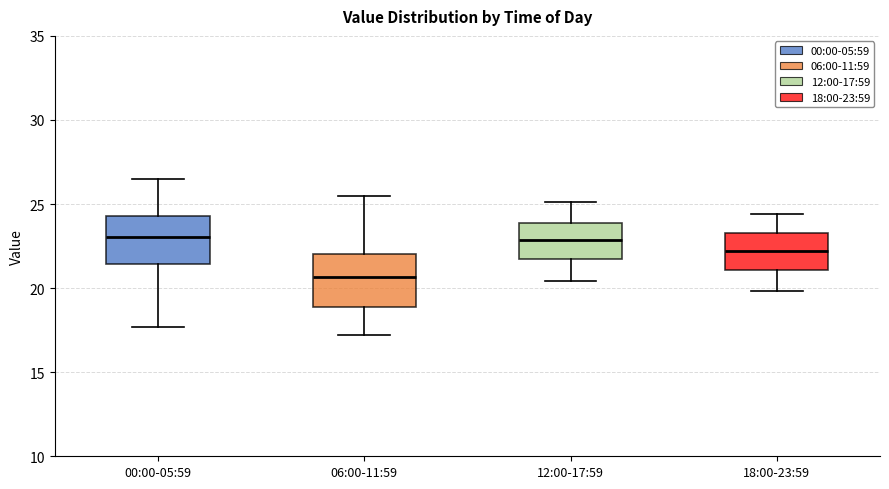

Reading left to right, read every box against the y-axis: the position of its median line, the range the box covers, and the ends of its whiskers. The values are not printed on the chart, so give them approximately, as read against the axis.

00:00-05:59: median 23.0, box 21.5 to 24.5, whiskers 17.5 to 26.5
06:00-11:59: median 20.5, box 19.0 to 22.0, whiskers 17.0 to 25.5
12:00-17:59: median 23.0, box 22.0 to 24.0, whiskers 20.5 to 25.0
18:00-23:59: median 22.0, box 21.0 to 23.5, whiskers 20.0 to 24.5